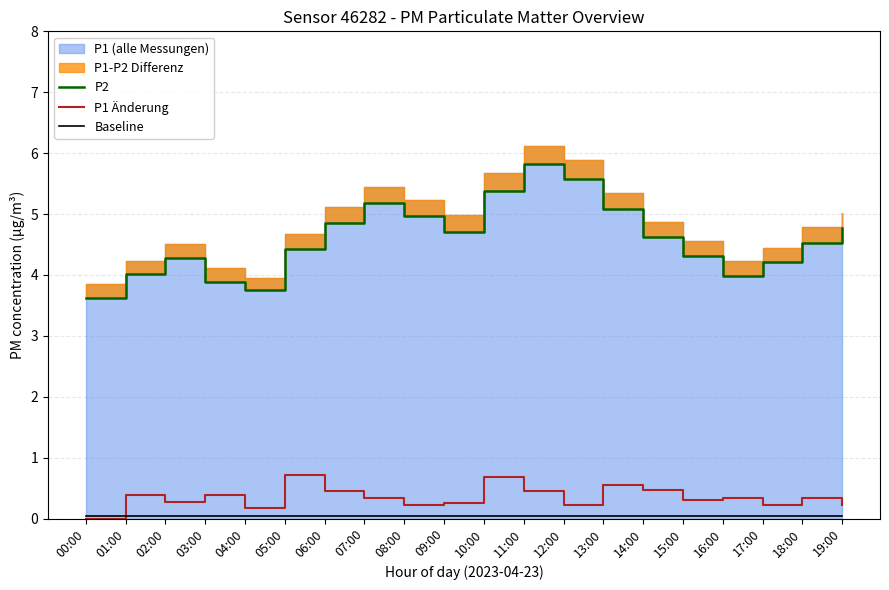

After their last crossing, which series has the higher values: P1 Änderung or Baseline?

P1 Änderung